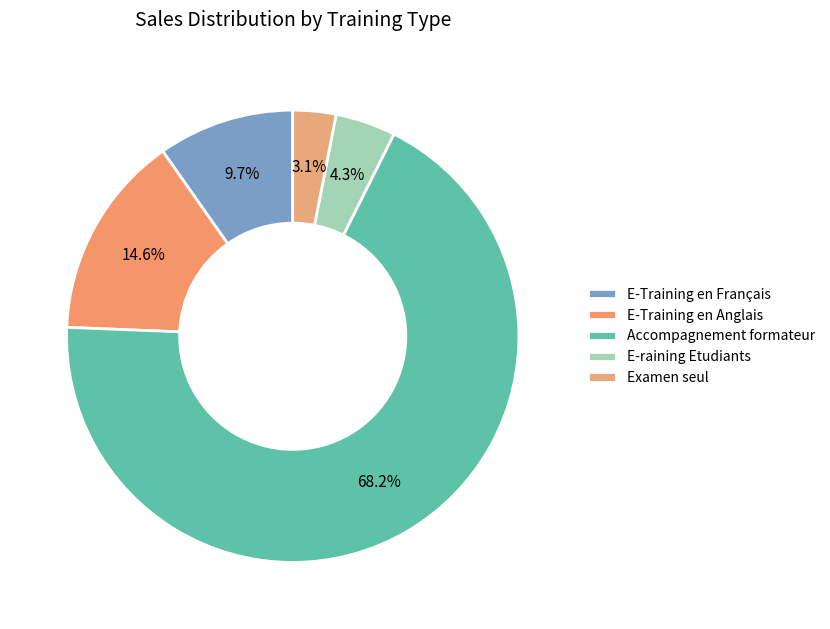

Combined, what portion of the pie is E-raining Etudiants and E-Training en Français?

14.1%